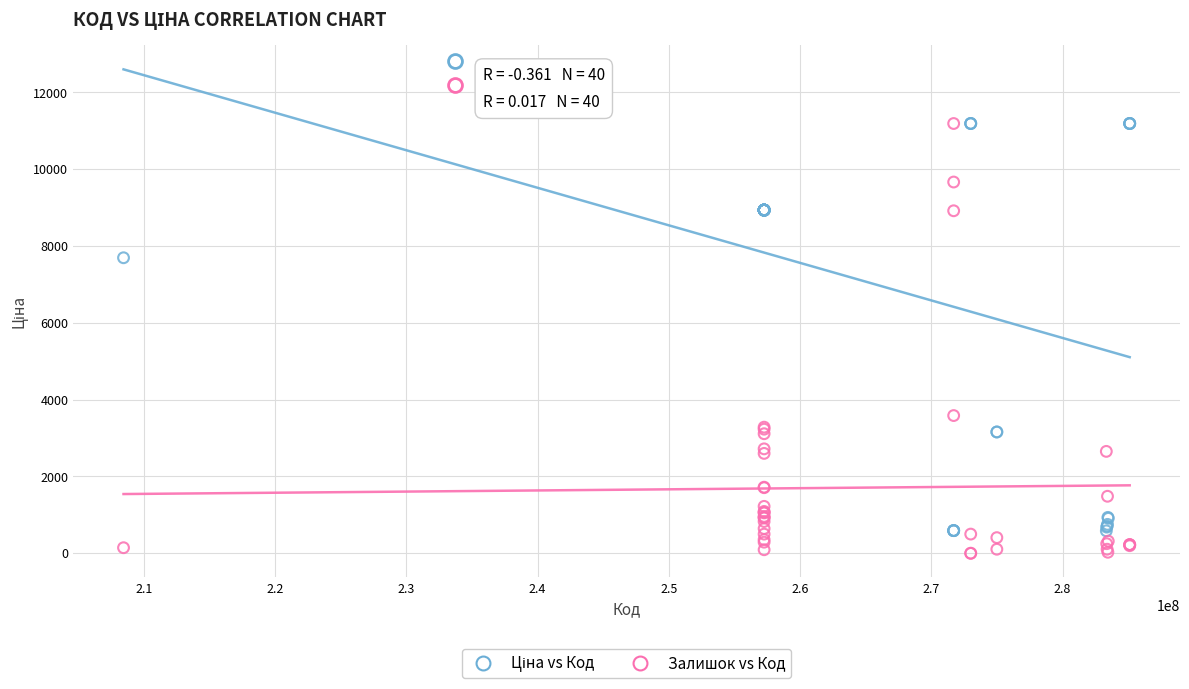

What is the X range (max minus min) for the scatter plot?

76650764.0